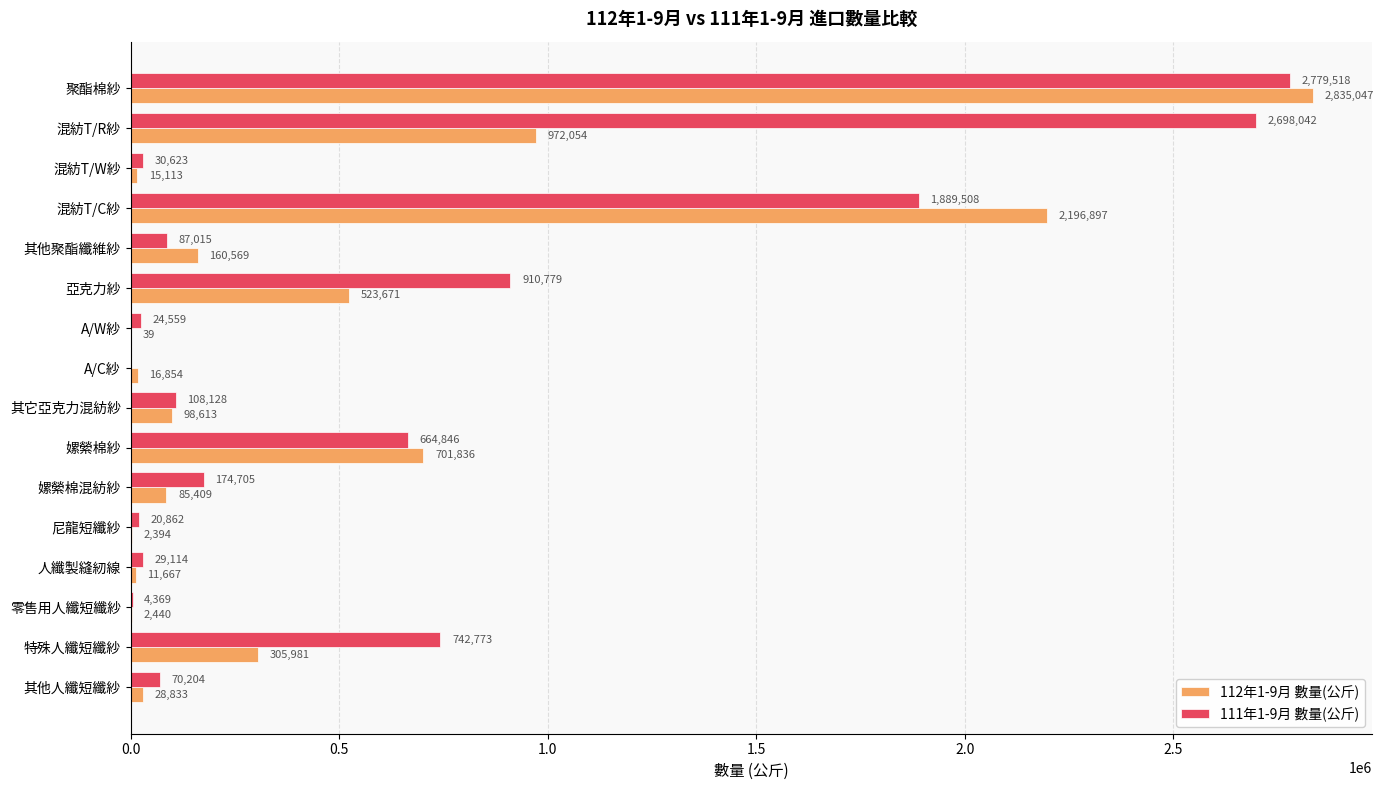

Between 嫘縈棉混紡紗 and 其他人纖短纖紗, which series saw the biggest shift?

111年1-9月 數量(公斤)